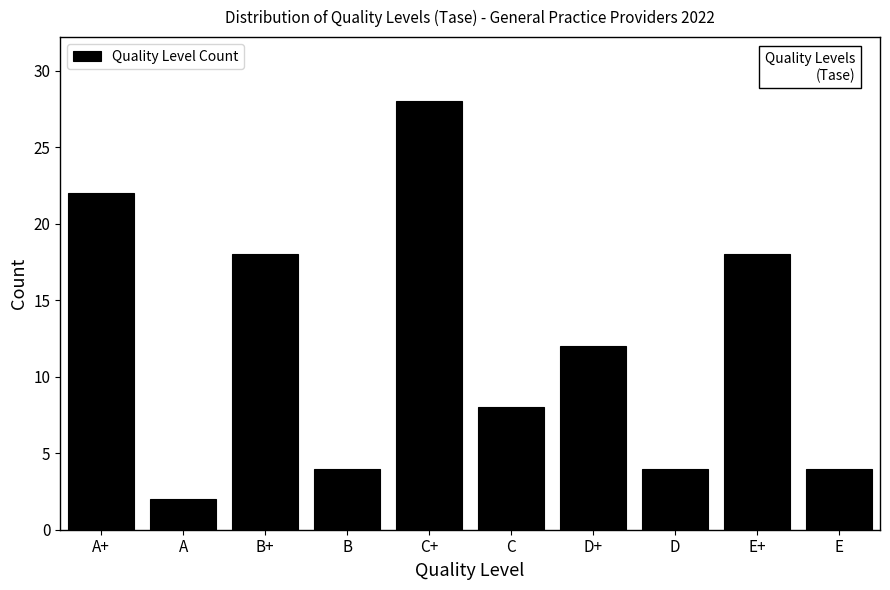

Reading left to right, transcribe all the data shown in this chart.

22	2	18	4	28	8	12	4	18	4